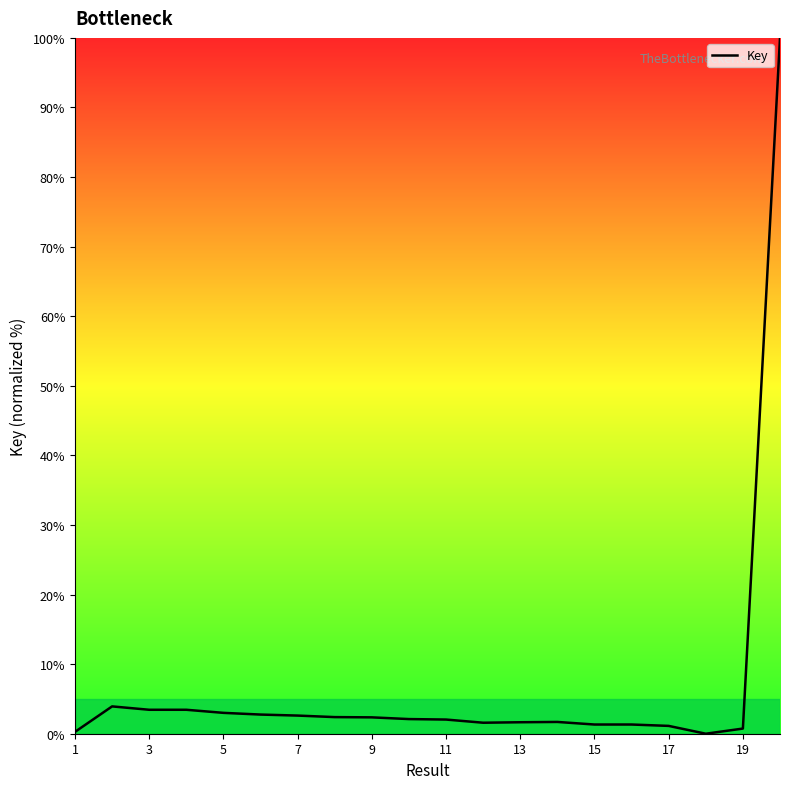

What is the maximum value shown in the chart?

100.0